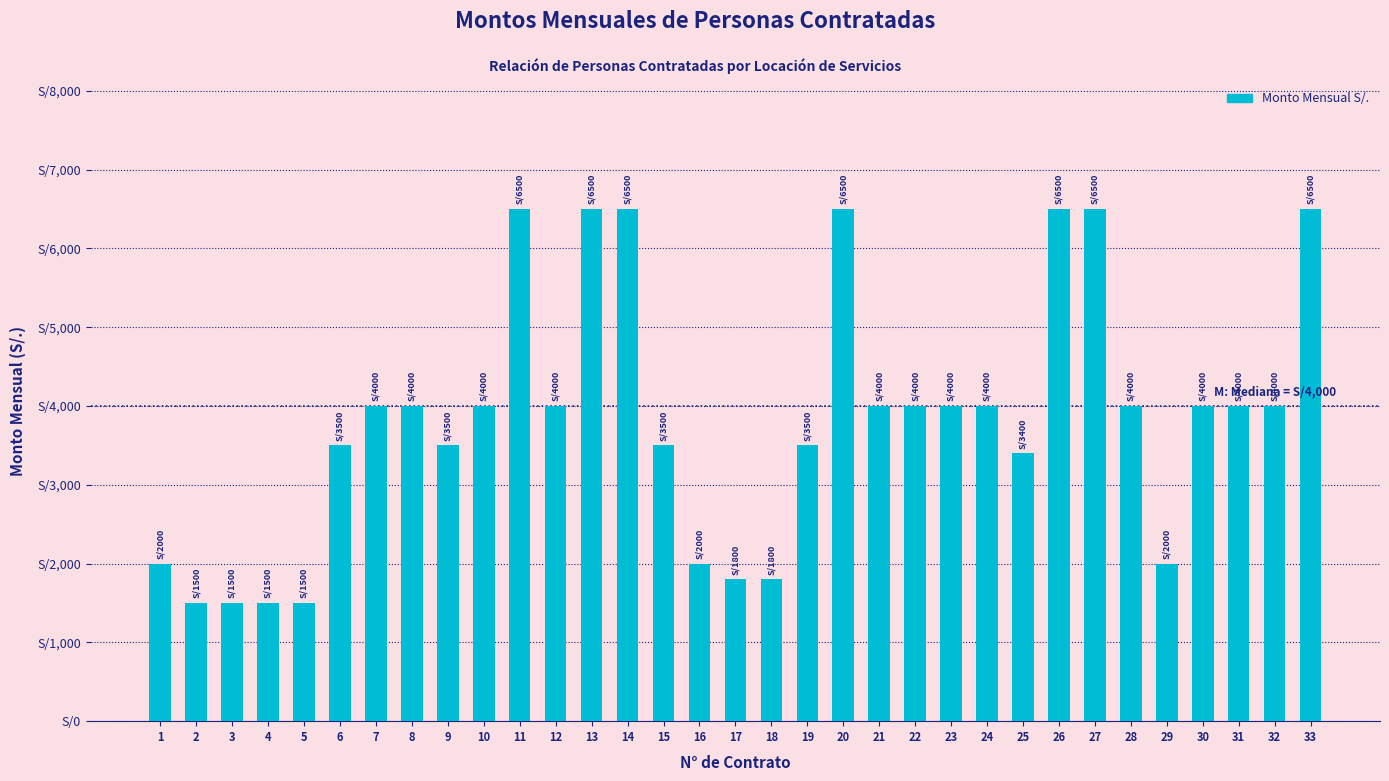

Between 3 and 1, which is larger?

1